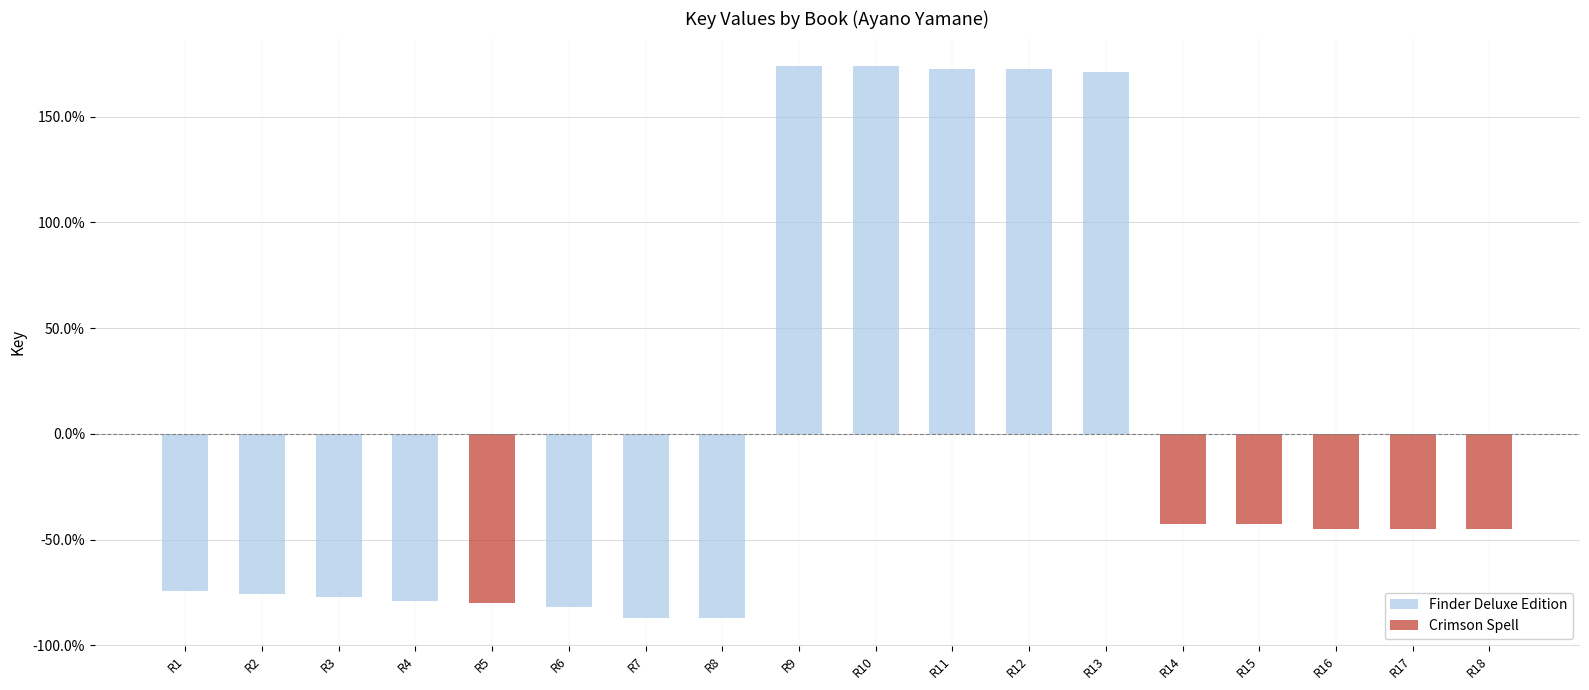

Which series has the largest total across all categories?

Finder Deluxe Edition